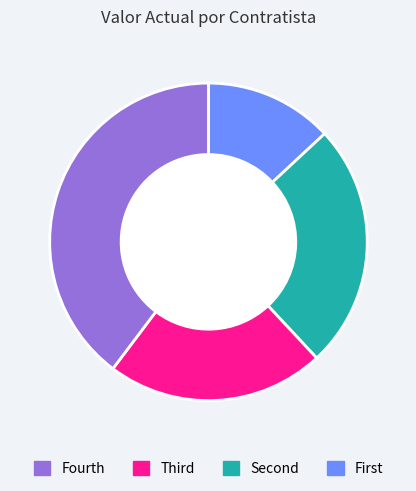

Is there a majority slice in this chart?

No